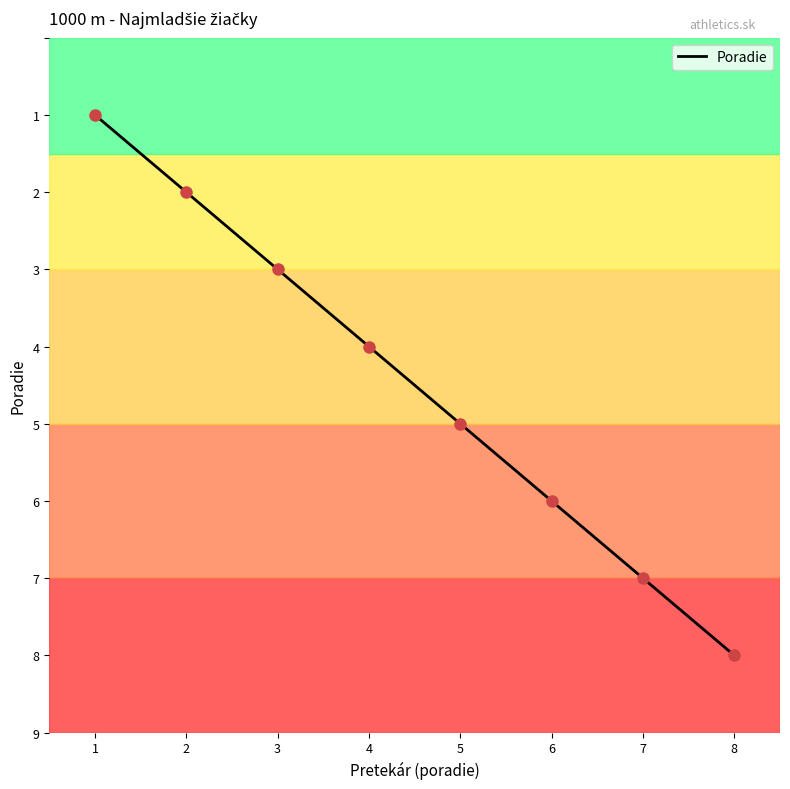

Reading left to right, transcribe all the data shown in this chart.

1	2	3	4	5	6	7	8